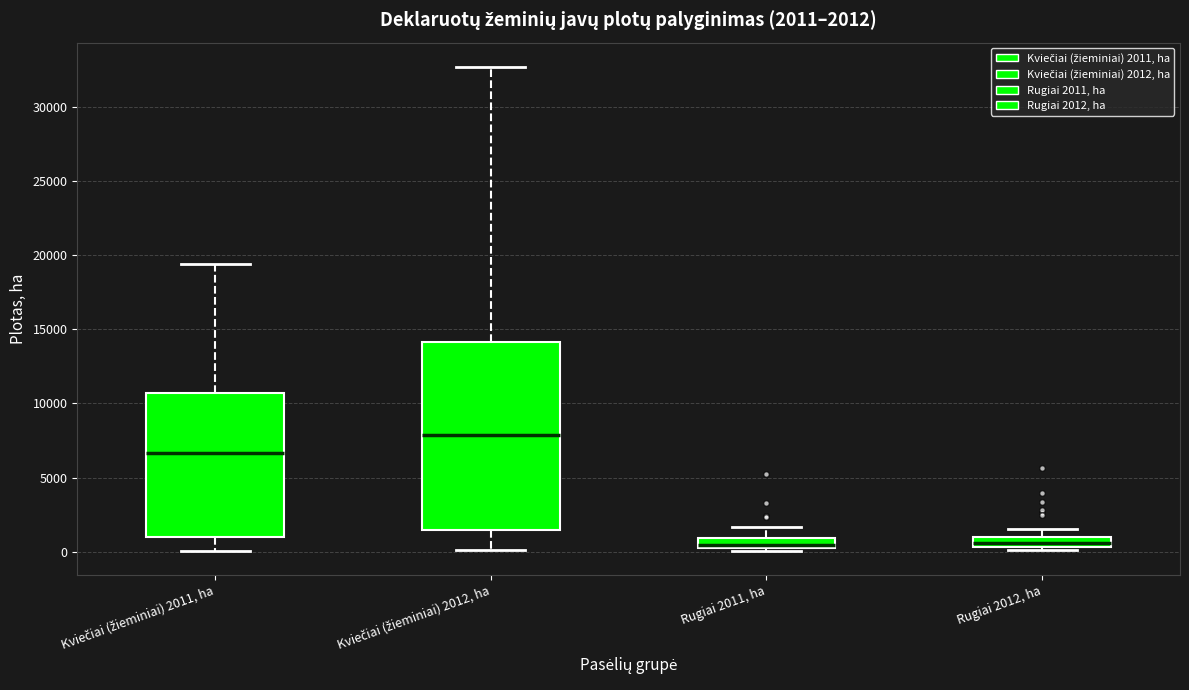

Which box's median line is the highest?

Kviečiai (žieminiai) 2012, ha